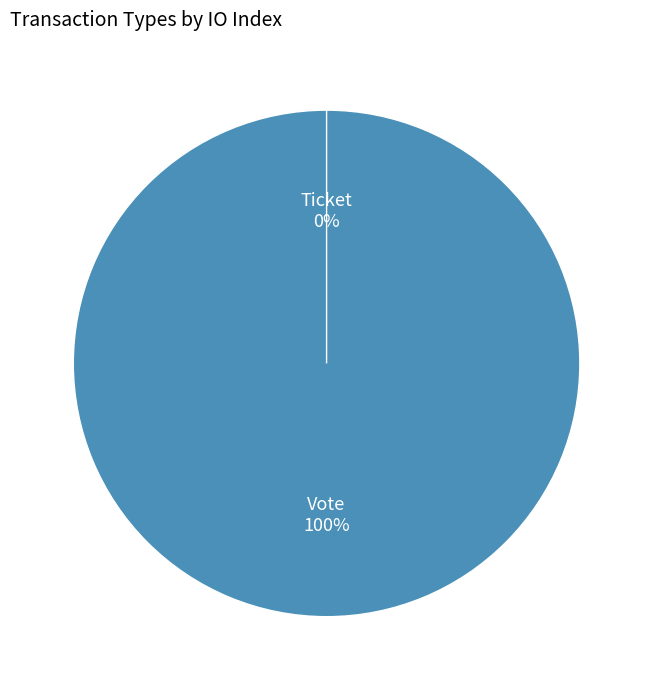

Rank the categories by value from lowest to highest.

Ticket, Vote